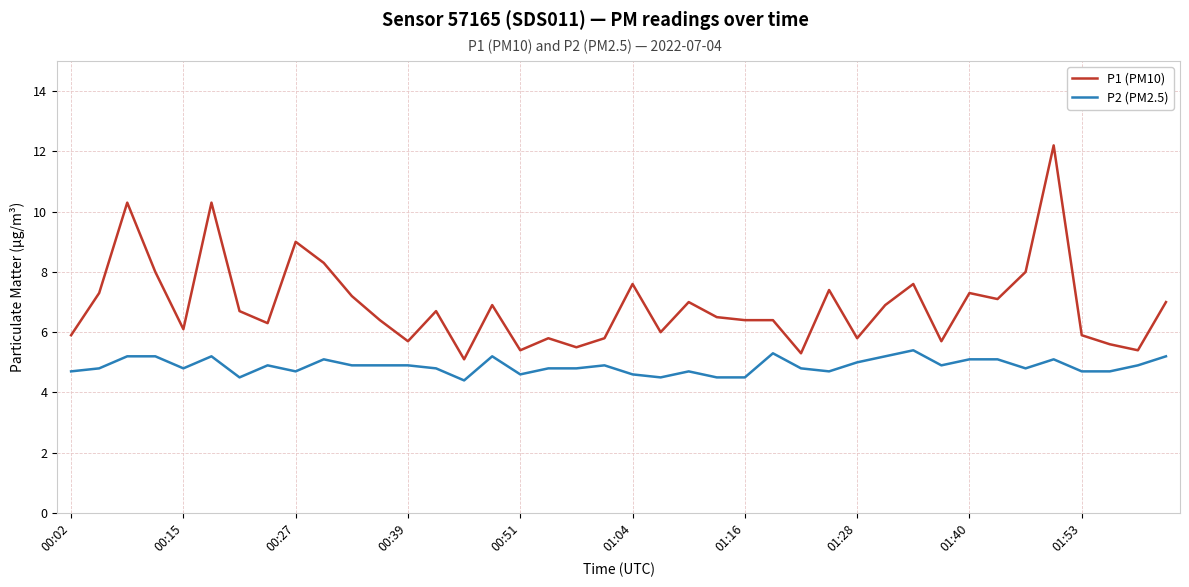

What is the sum of all P1 (PM10) values?

275.8